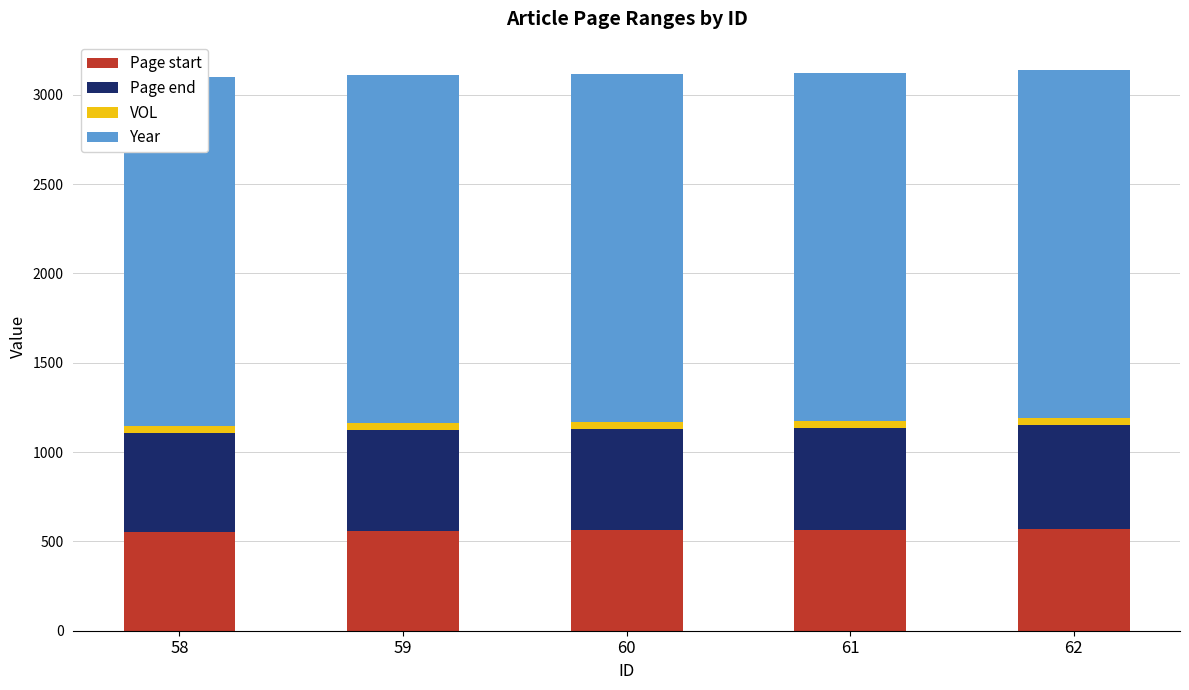

Reading left to right, extract all data points from this chart.

Page start: 552	558	563	565	569
Page end: 557	563	564	568	580
VOL: 39	39	39	39	39
Year: 1952	1952	1952	1952	1952